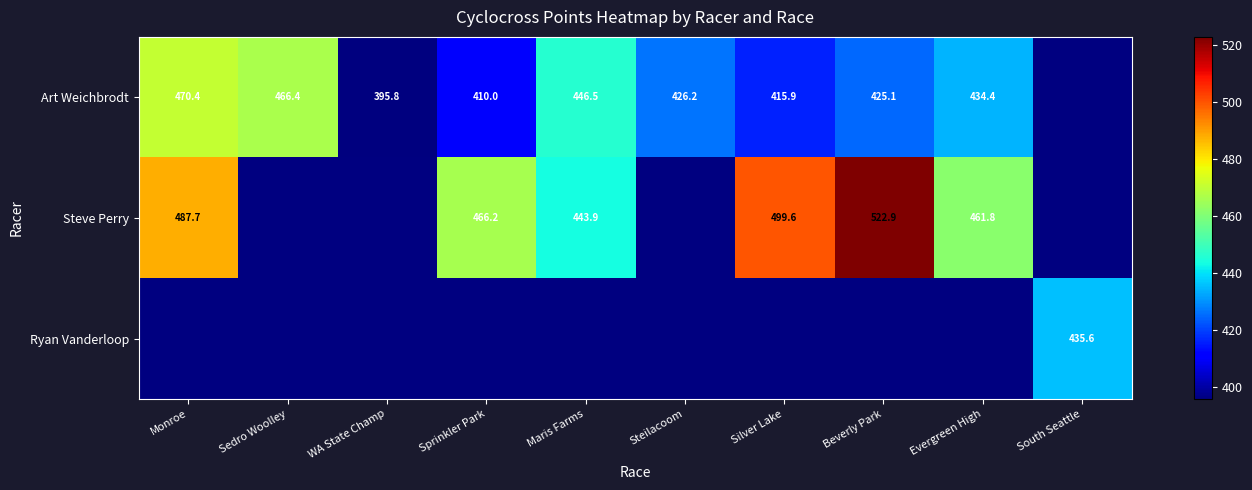

How many categories are shown in the chart?

10